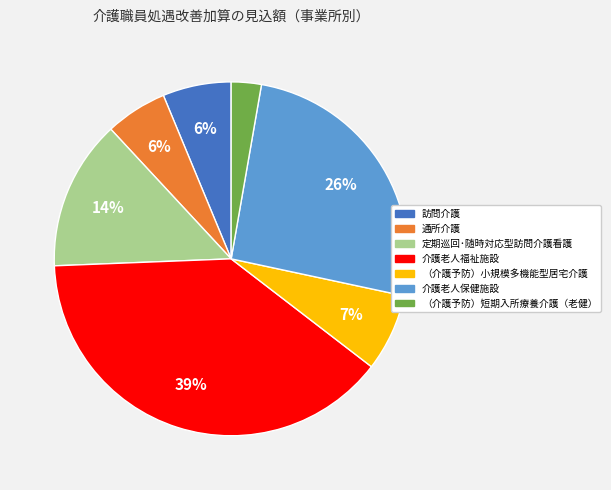

Do （介護予防）短期入所療養介護（老健） and 定期巡回･随時対応型訪問介護看護 together represent more than half of the pie?

No